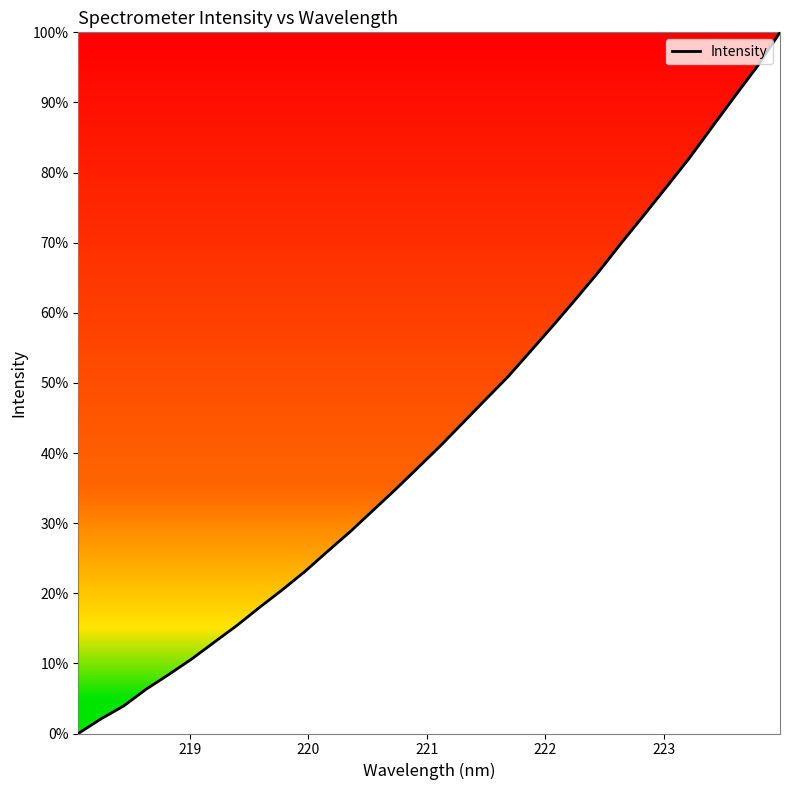

What is the maximum value shown in the chart?

100.0